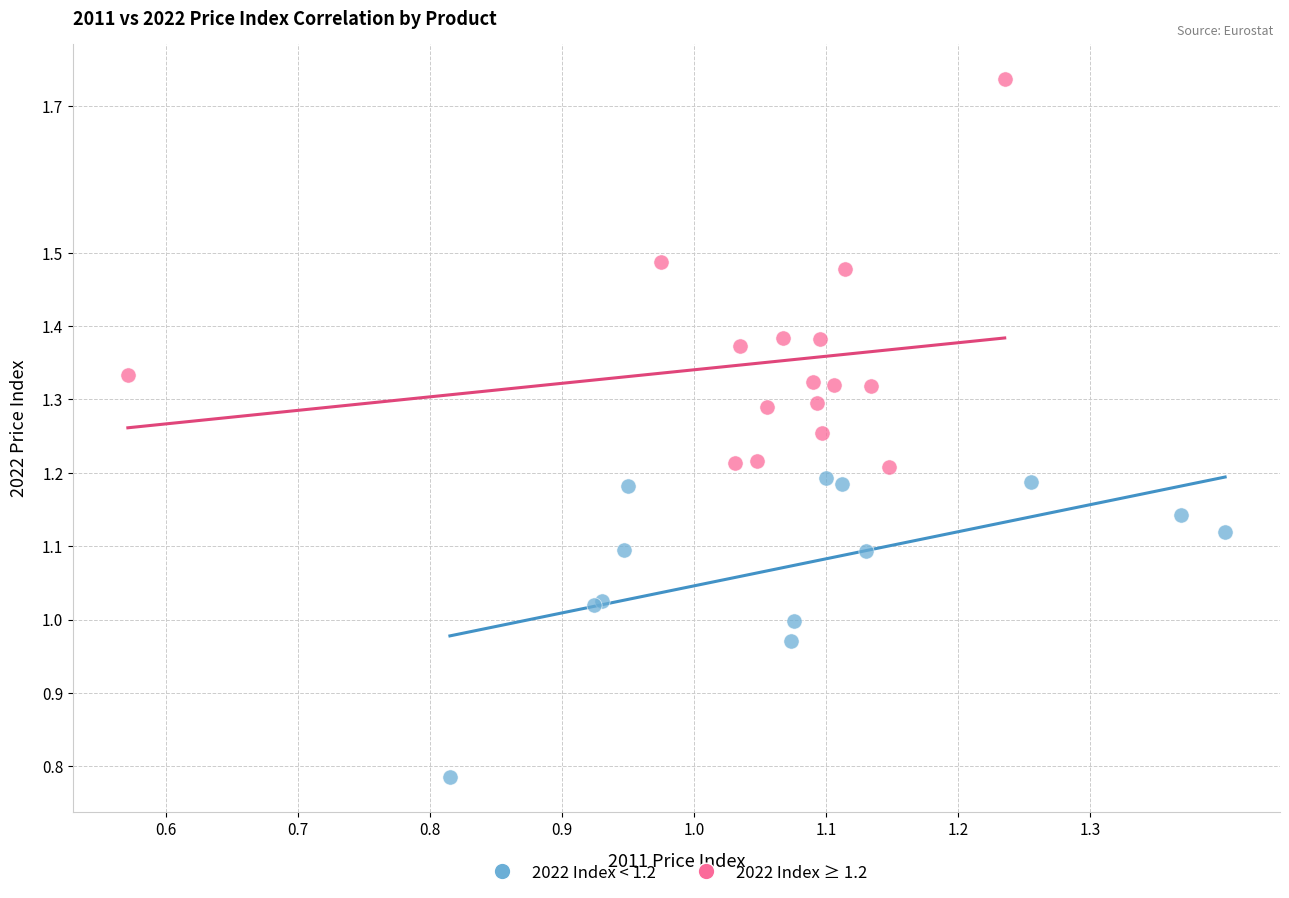

Which series has the widest spread of Y values?

2022 Index ≥ 1.2